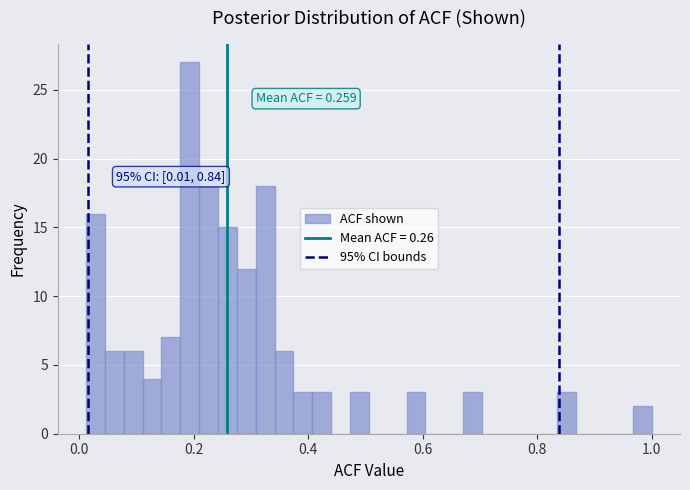

Around what value on the x-axis is the tallest bar? Give the approximate position of its centre, as read against the axis.

0.20